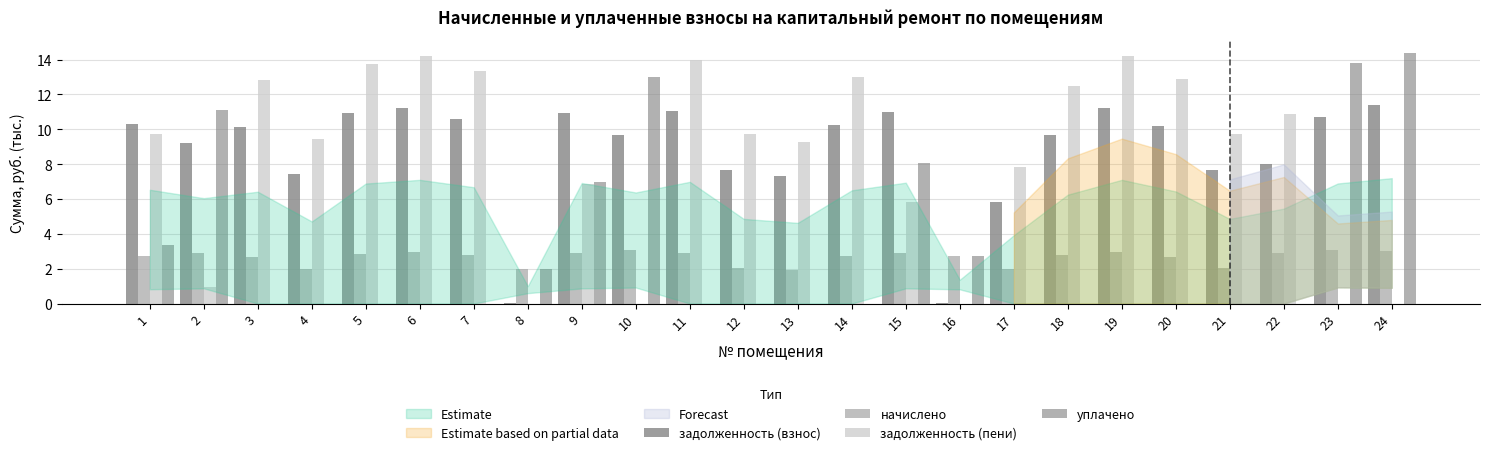

Which label corresponds to the smallest value in the chart?

8